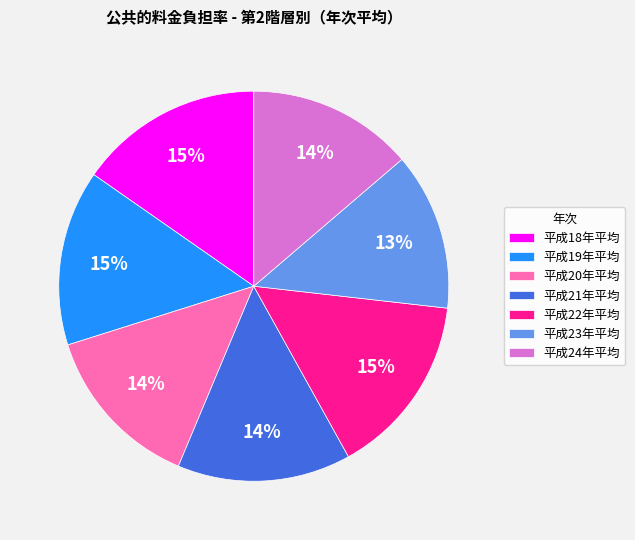

What is the ratio of the value at 平成18年平均 to the value at 平成22年平均?

1.0